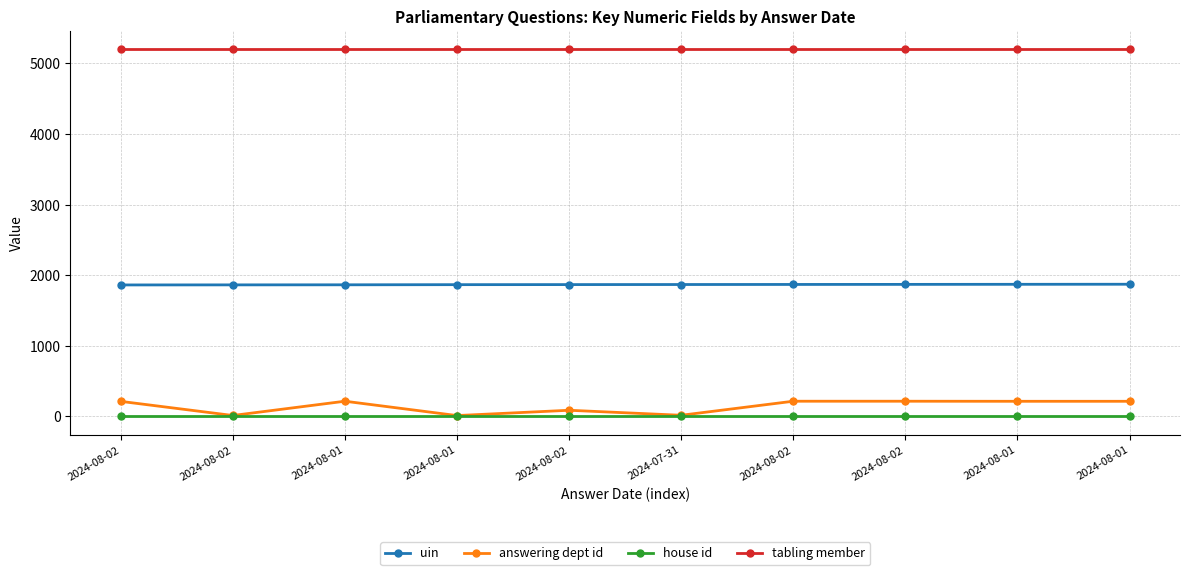

What is the value of the uin point at the 10th from the left?

1864